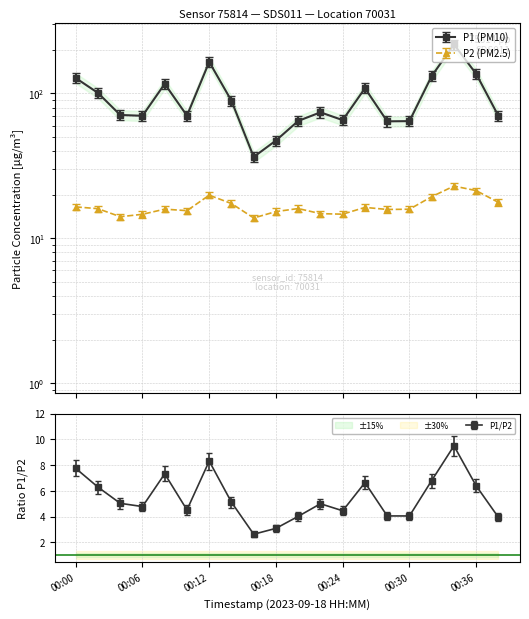

At 00:04, list the series in order from smallest to largest.

P2, P1